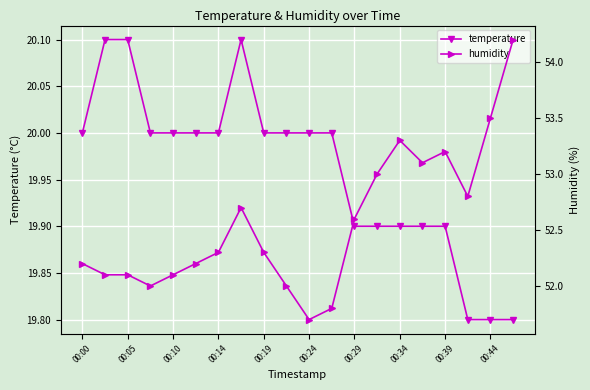

How many interior local valleys does the humidity series have?

4